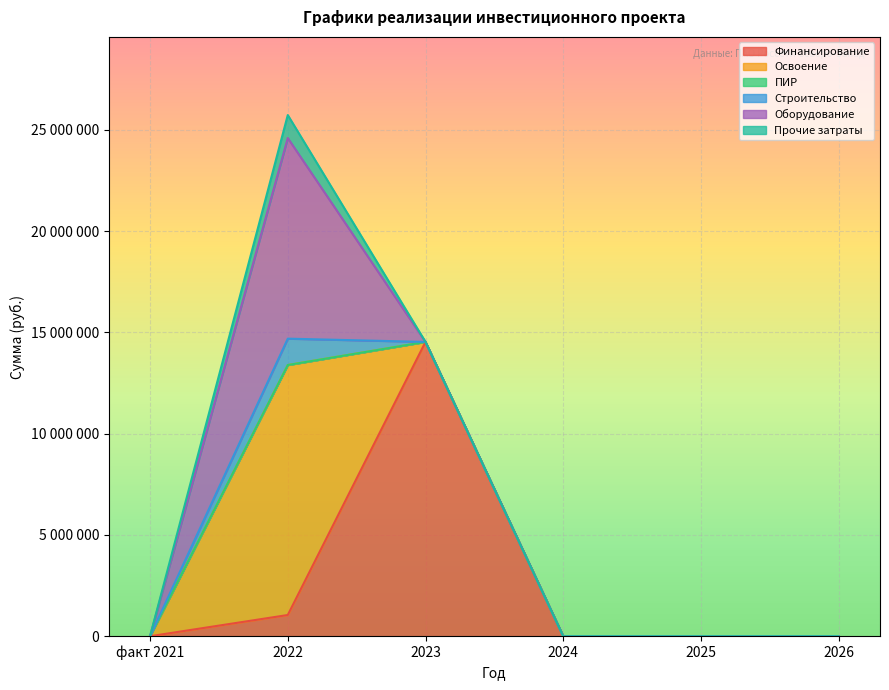

True or false: Оборудование and Освоение cross at least once.

False